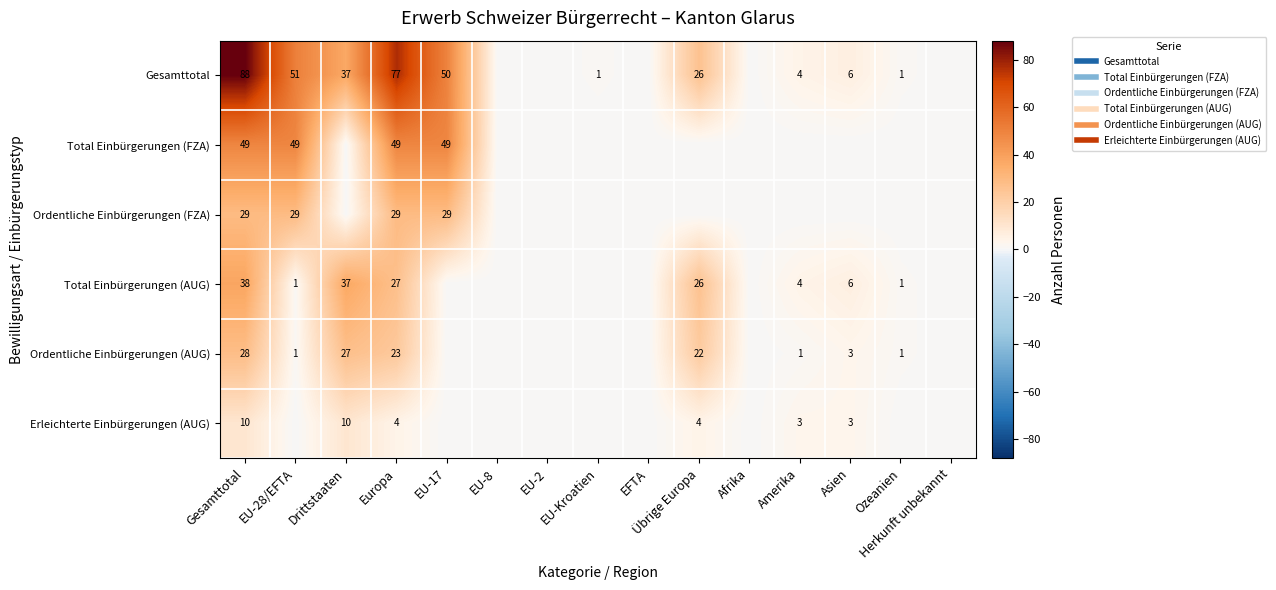

List the series in order of their peak value, lowest first.

Erleichterte Einbürgerungen (AUG), Ordentliche Einbürgerungen (AUG), Ordentliche Einbürgerungen (FZA), Total Einbürgerungen (AUG), Total Einbürgerungen (FZA), Gesamttotal